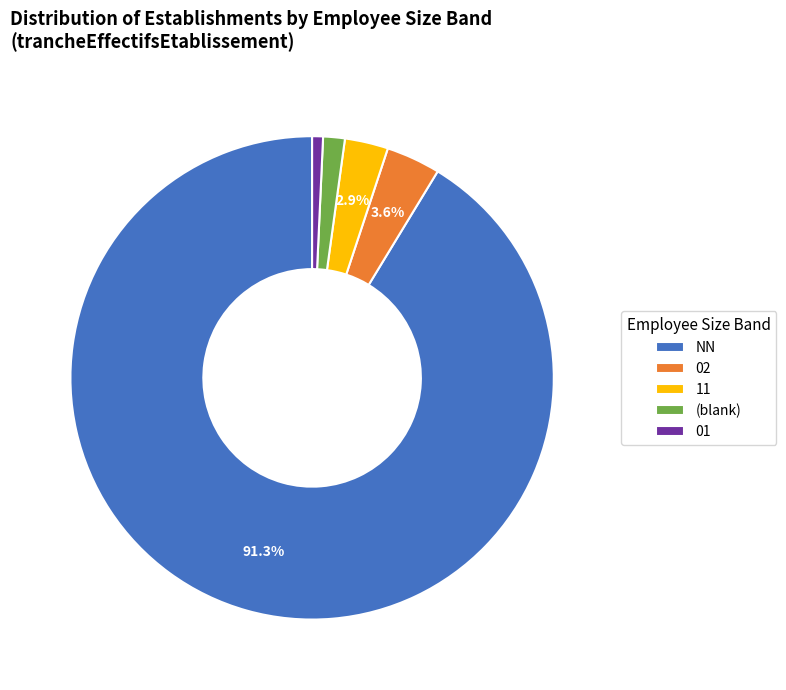

Is there a majority slice in this chart?

Yes